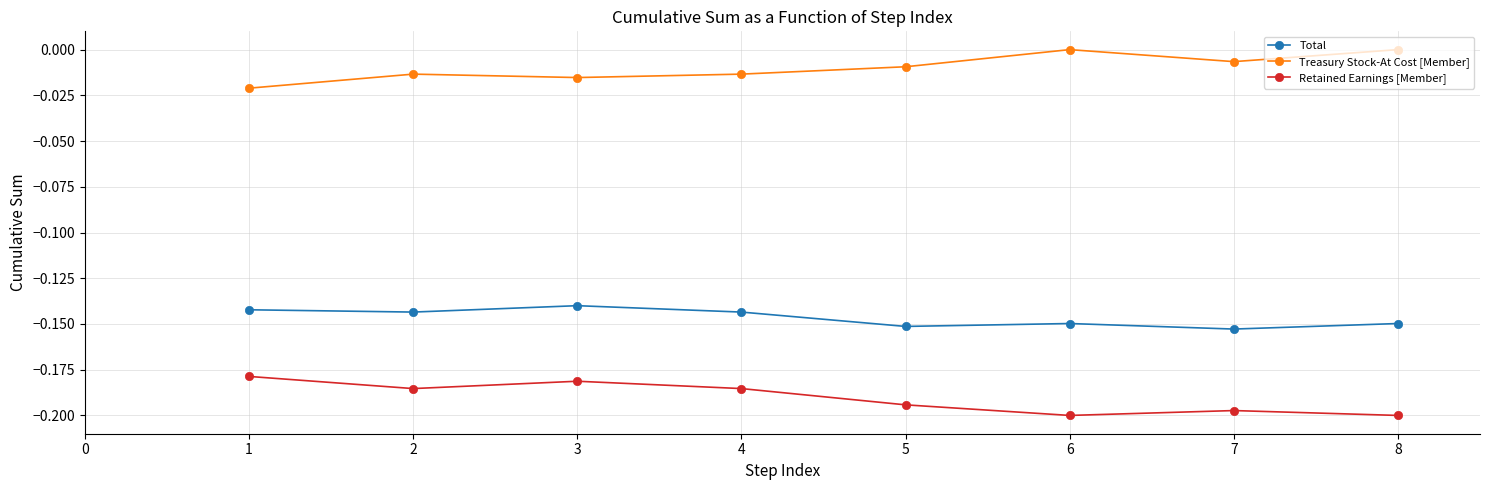

What is the sum of the Total values at 4 and 3?

-0.3